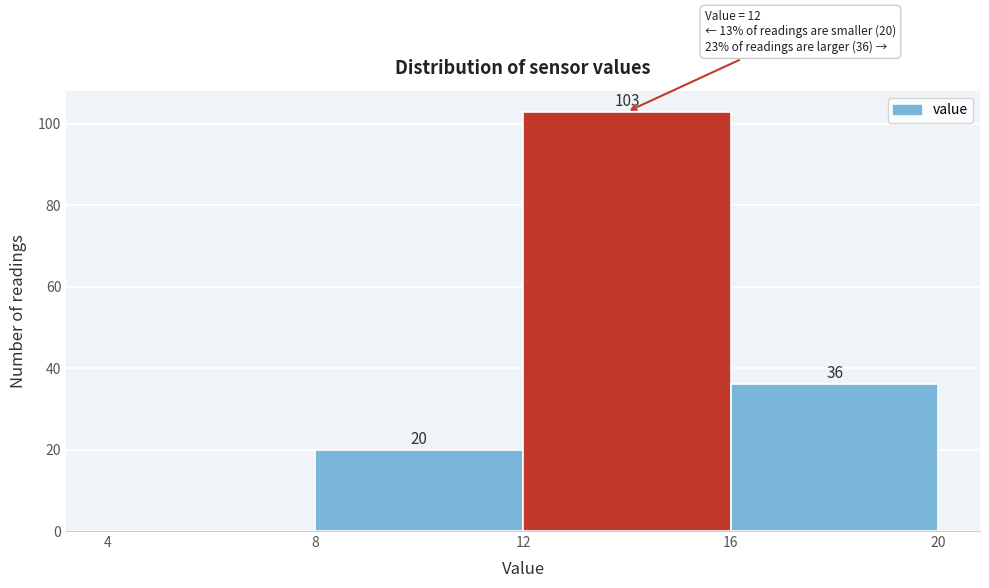

Over which range of the x-axis is the bar tallest?

12 to 16